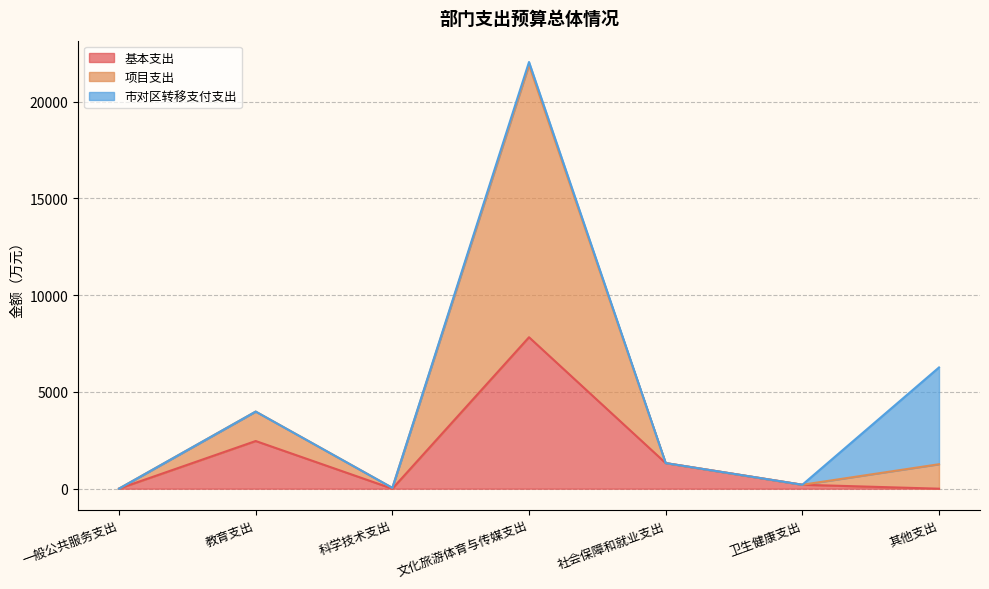

What is the highest value of the 基本支出 series?

7824.6